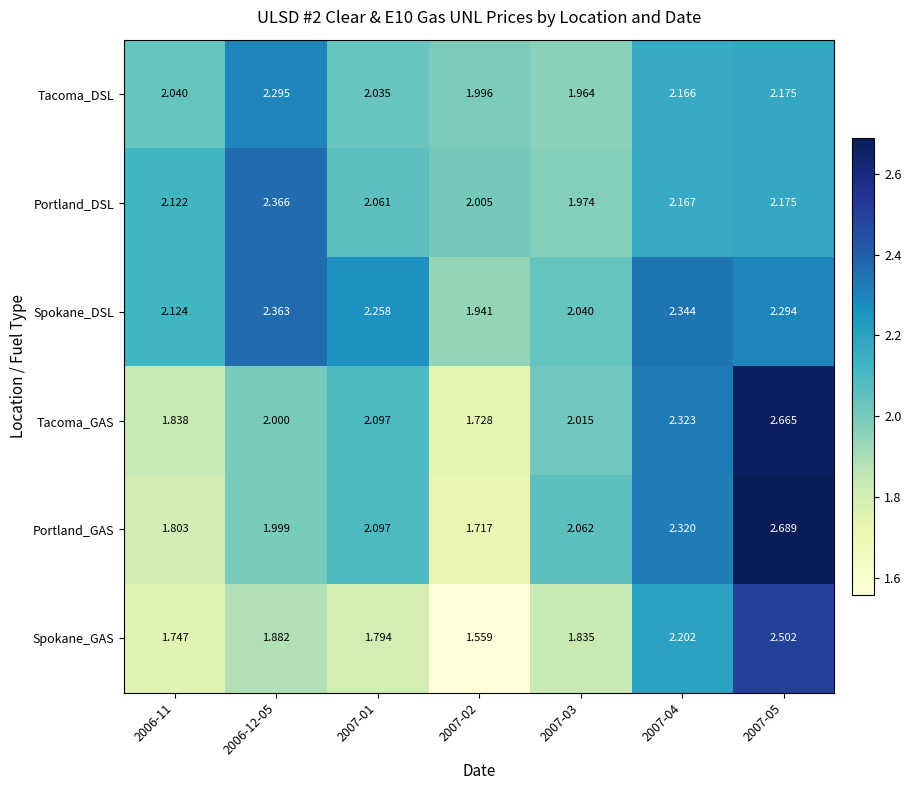

List the series in order of their peak value, lowest first.

Tacoma_DSL, Spokane_DSL, Portland_DSL, Spokane_GAS, Tacoma_GAS, Portland_GAS